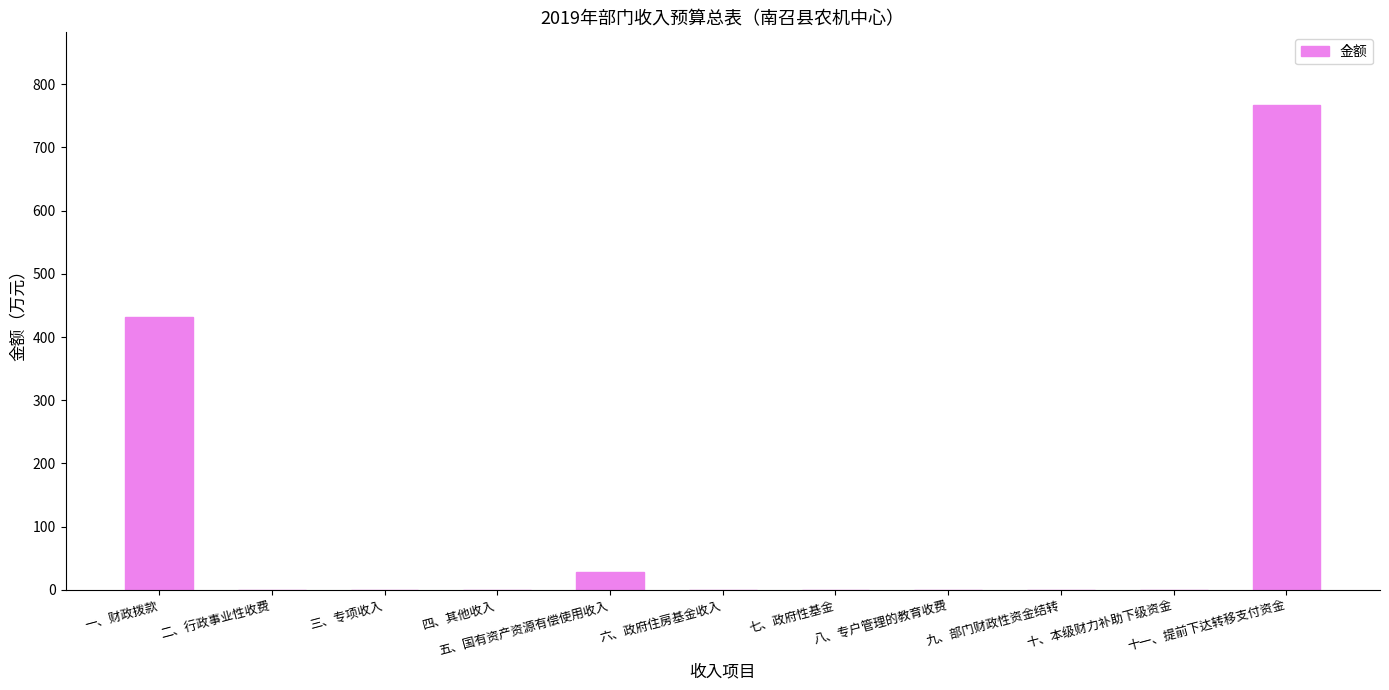

What is the greatest value displayed?

767.0